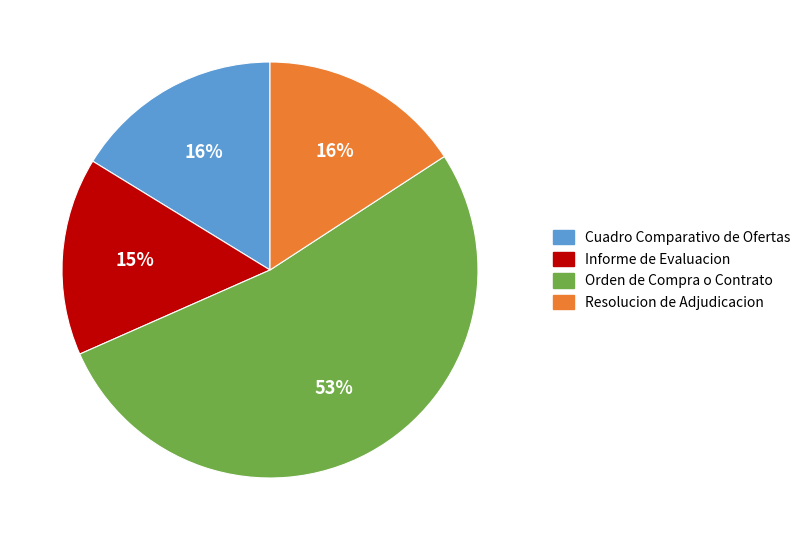

What is the largest slice in the pie chart?

Orden de Compra o Contrato